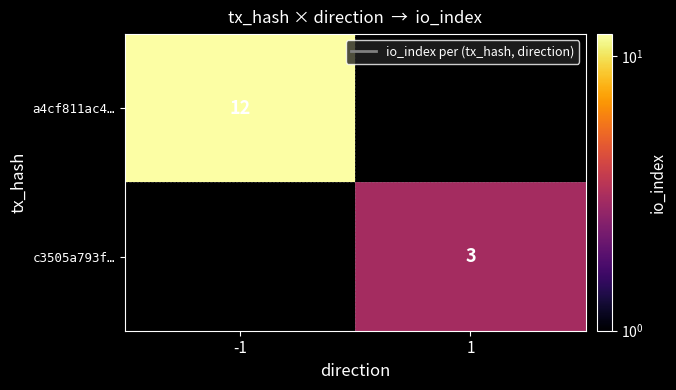

Is it true that a4cf811ac4… equals 12 at -1?

True